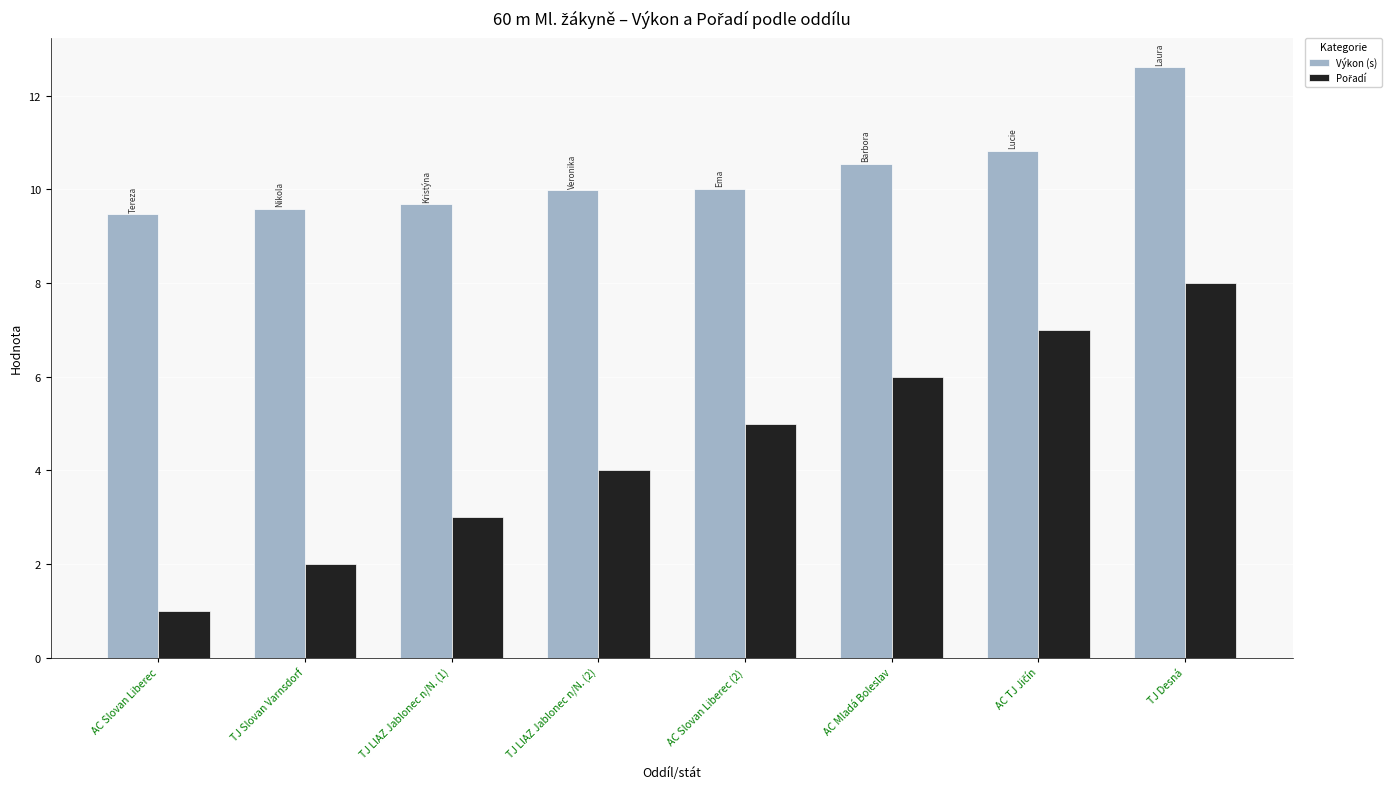

At which category is the sum across all series the highest?

TJ Desná